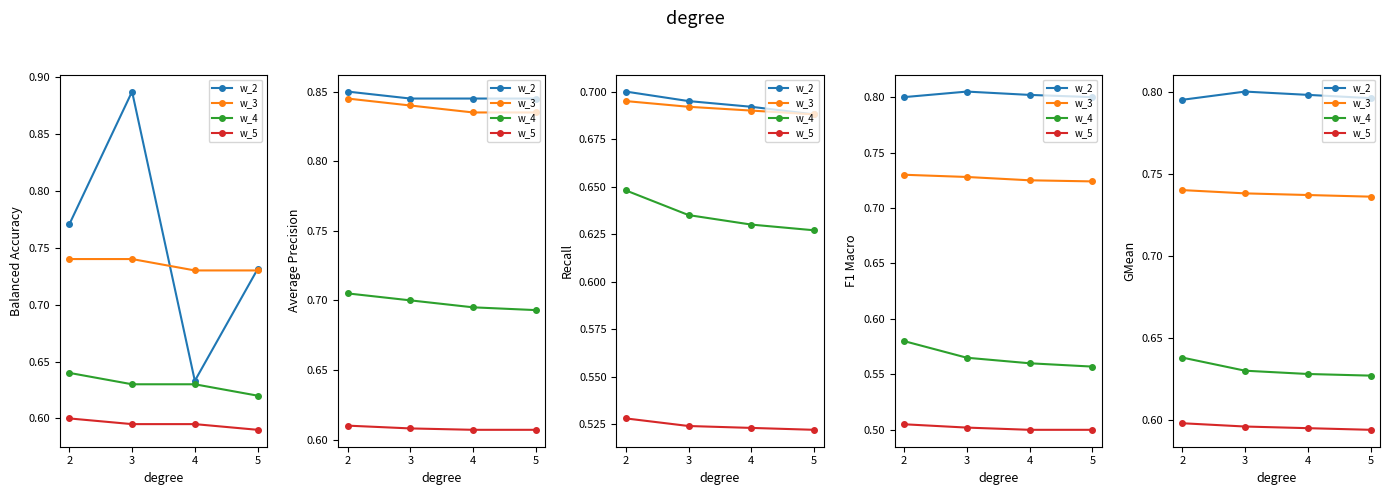

The w_2 series shows 0.8 at 2. True or false?

True